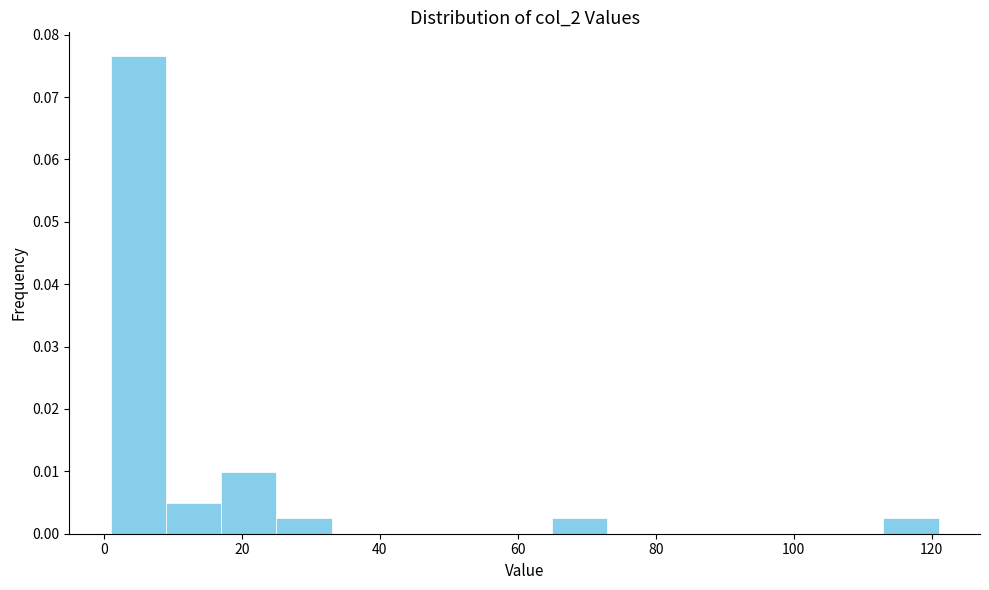

Reading left to right, list every bar in this chart as the range it spans on the x-axis followed by its height. Neither the bar edges nor the heights are printed on the chart, so give them approximately, as read against the axes.

1 to 9: 0.077
9 to 17: 0.005
17 to 25: 0.010
25 to 33: 0.002
33 to 41: 0
41 to 49: 0
49 to 57: 0
57 to 65: 0
65 to 73: 0.002
73 to 81: 0
81 to 89: 0
89 to 97: 0
97 to 105: 0
105 to 113: 0
113 to 121: 0.002